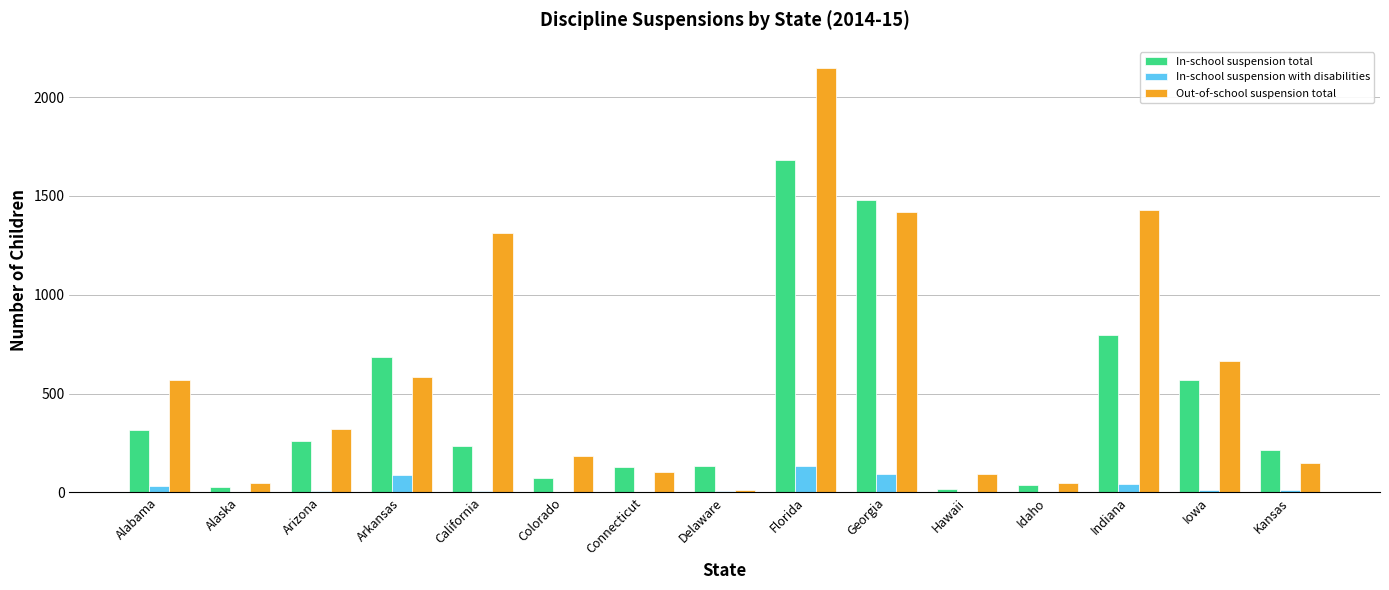

What is the sum of all In-school suspension with disabilities values?

427